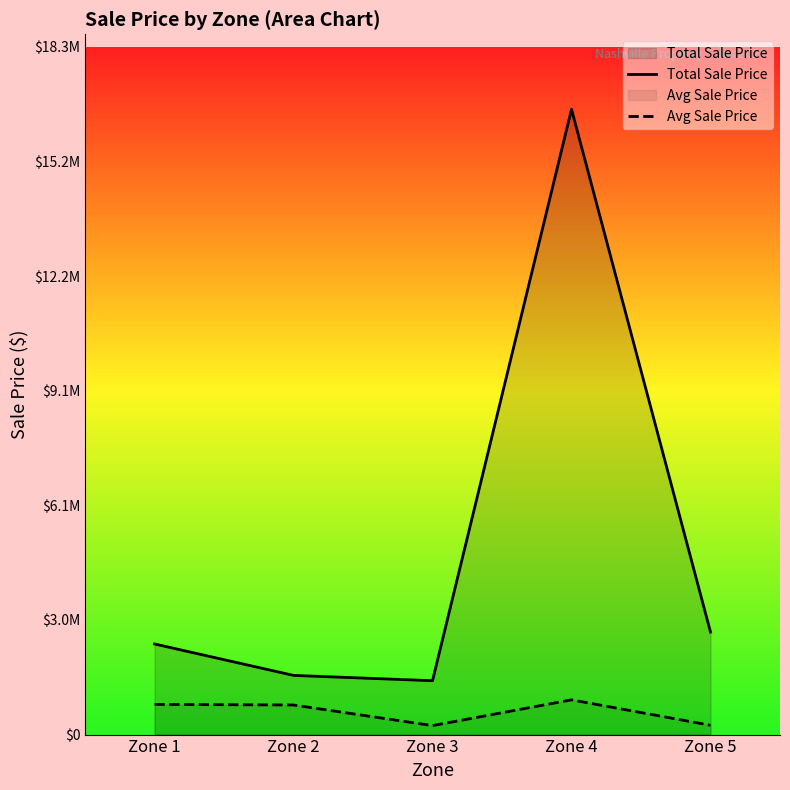

Rank the series by their maximum value, from highest to lowest.

Total Sale Price, Avg Sale Price